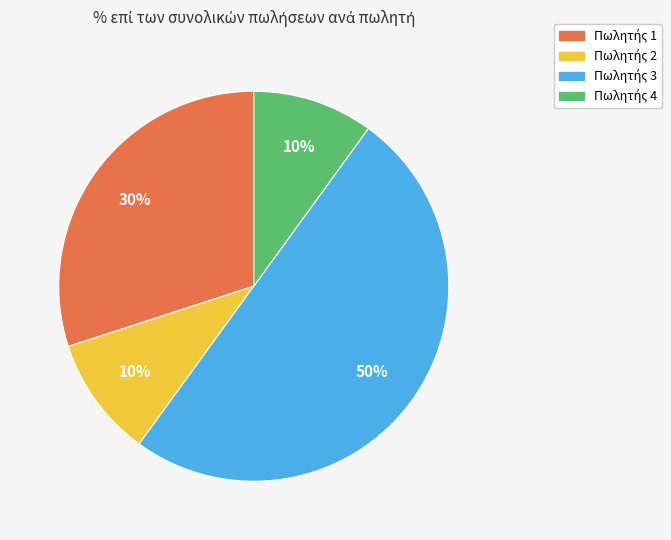

To the nearest percent, what is the difference between the largest and smallest slice percentages?

40%